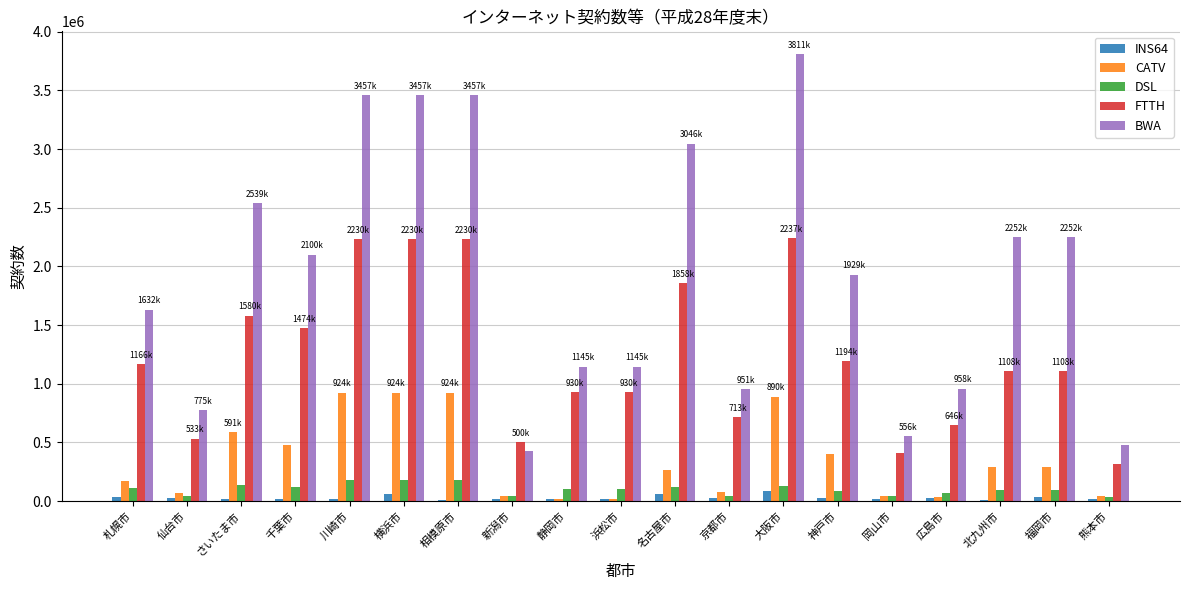

How many groups of bars are there?

19